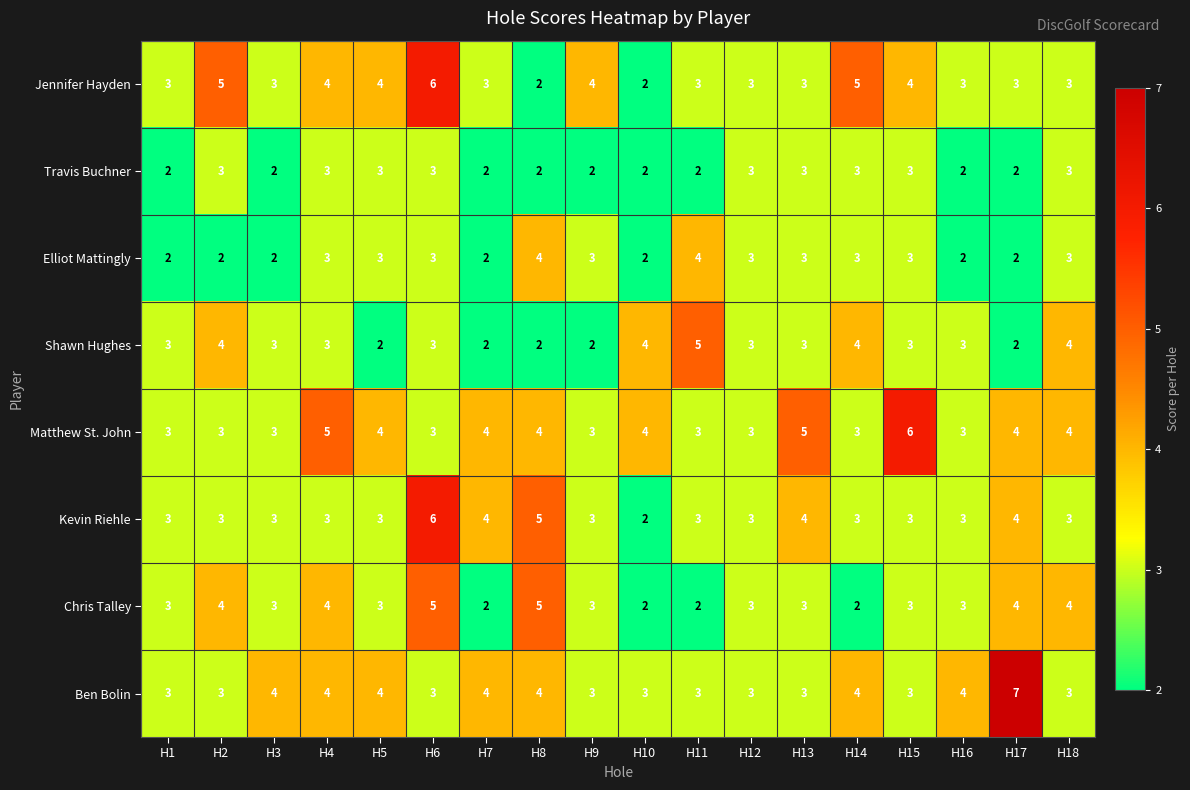

What is the sum of all Travis Buchner values?

45